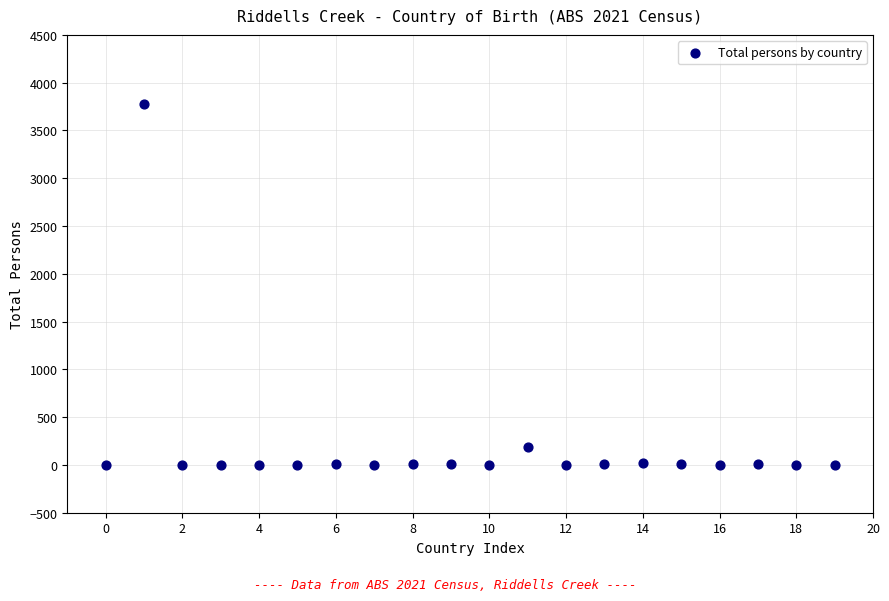

What is the range of Y values (max minus min)?

3782